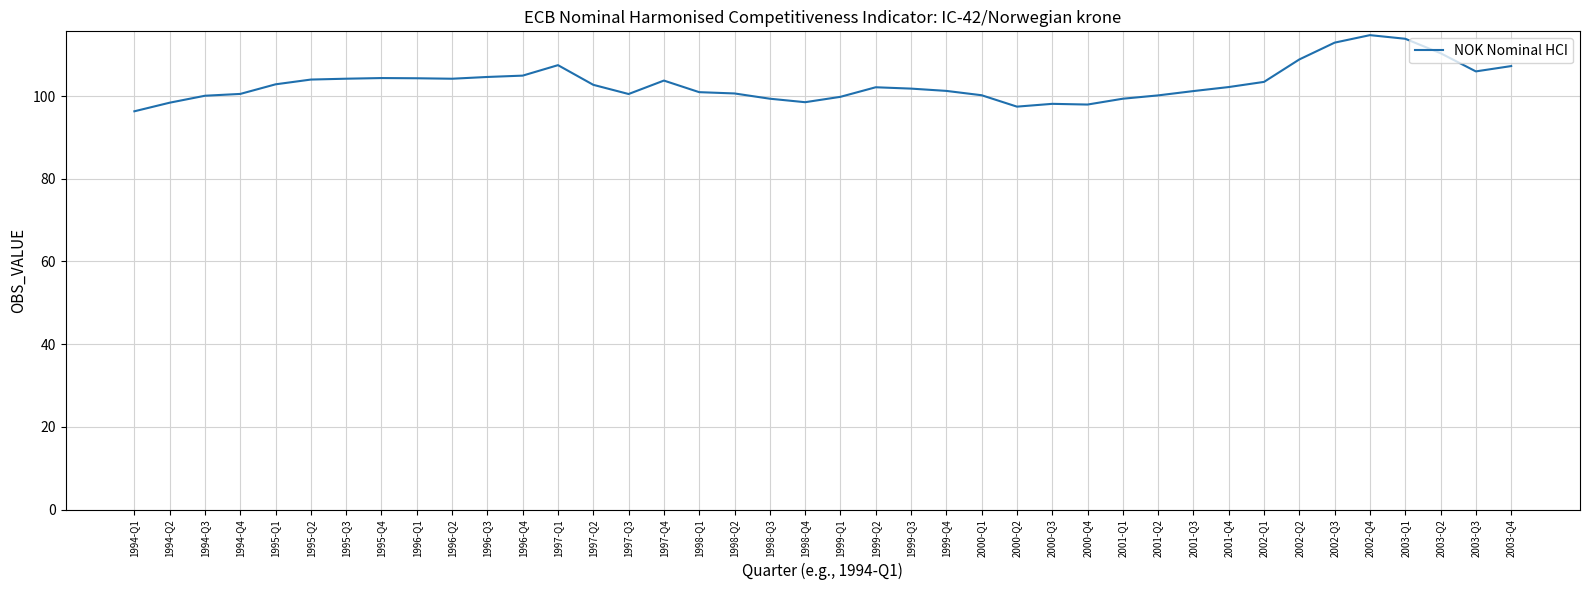

What is the sum of all values?

4121.1